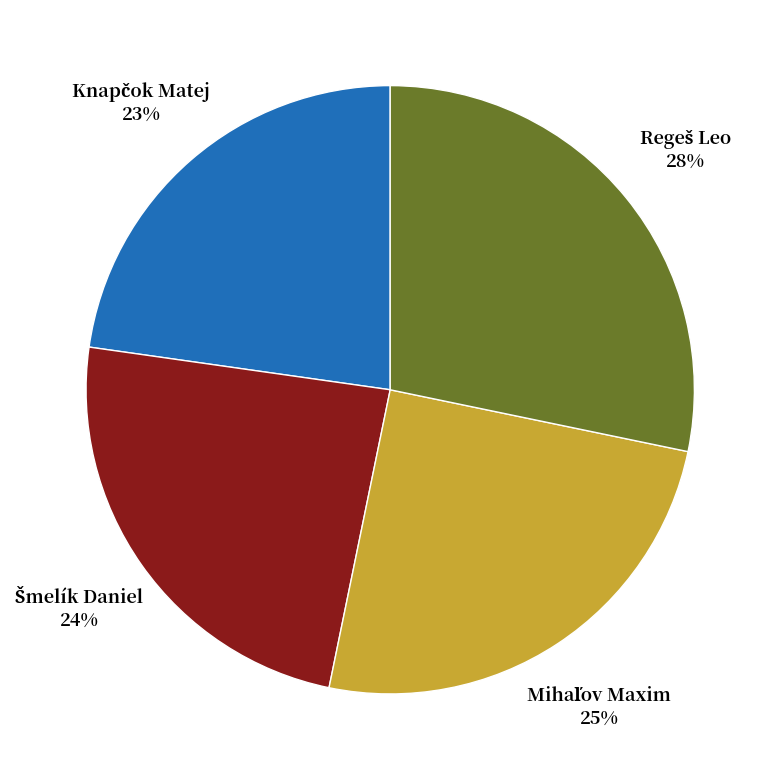

To the nearest percent, what is the average slice percentage?

25%